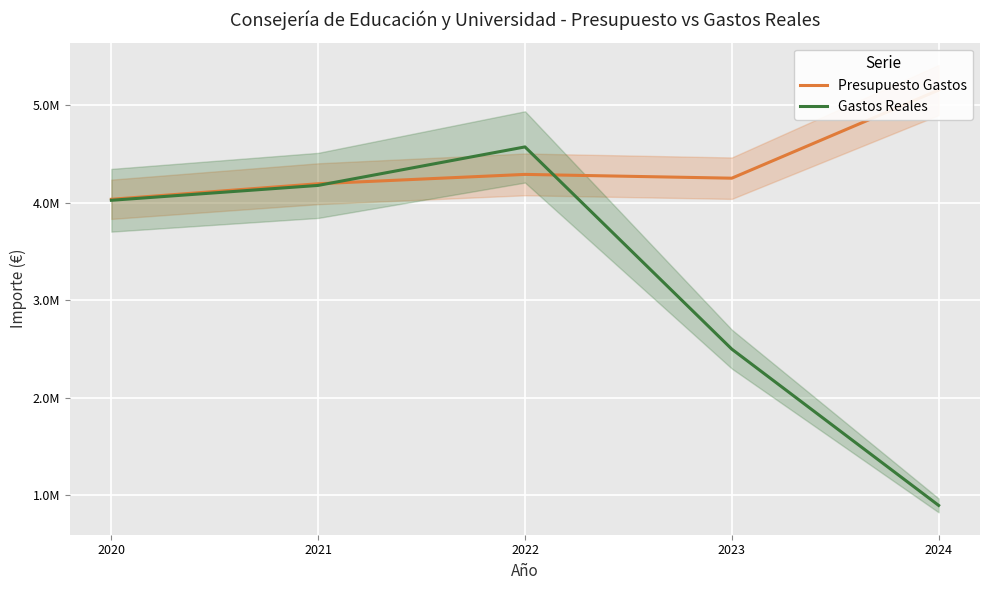

What is the spread (max minus min) of values at 2021?

17136.1